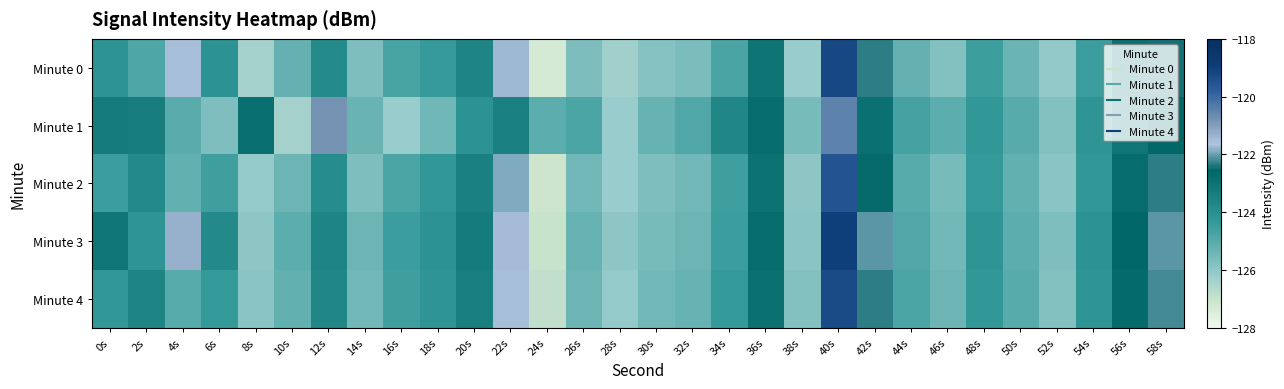

At which category does the chart reach its minimum across all series?

24s